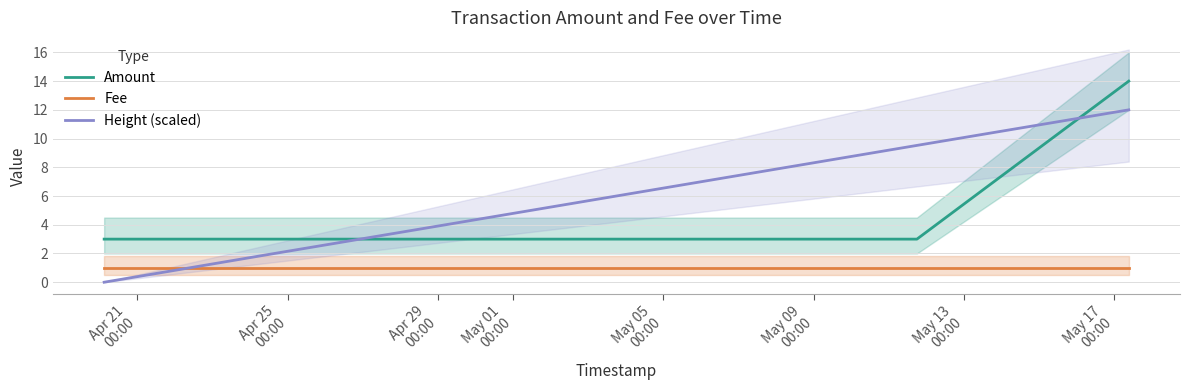

After their last crossing, which series has the higher values: Height (scaled) or Amount?

Amount